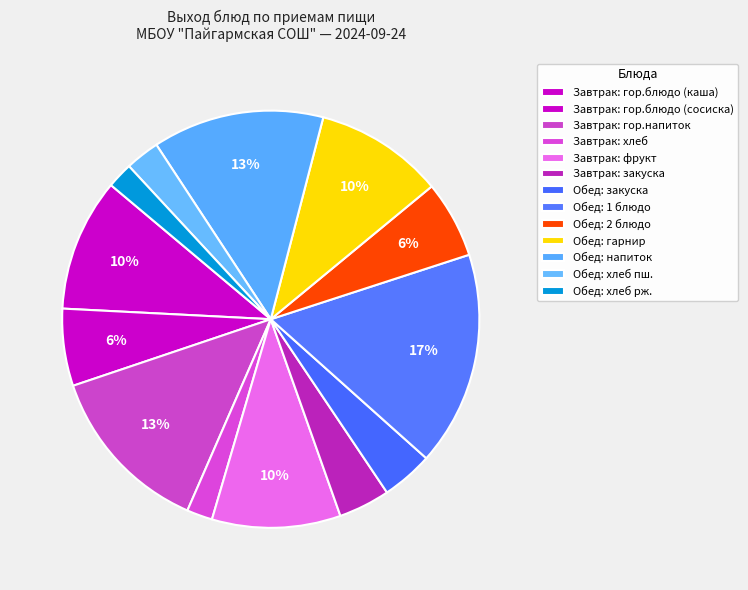

How many segments does this pie chart have?

13